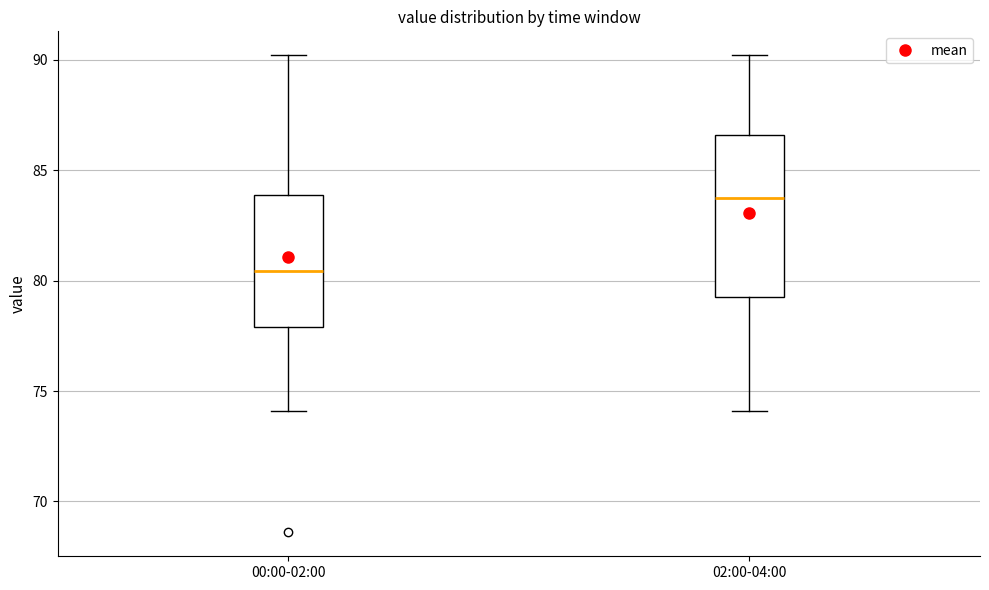

Which box is the tallest, from its lower edge to its upper edge?

02:00-04:00